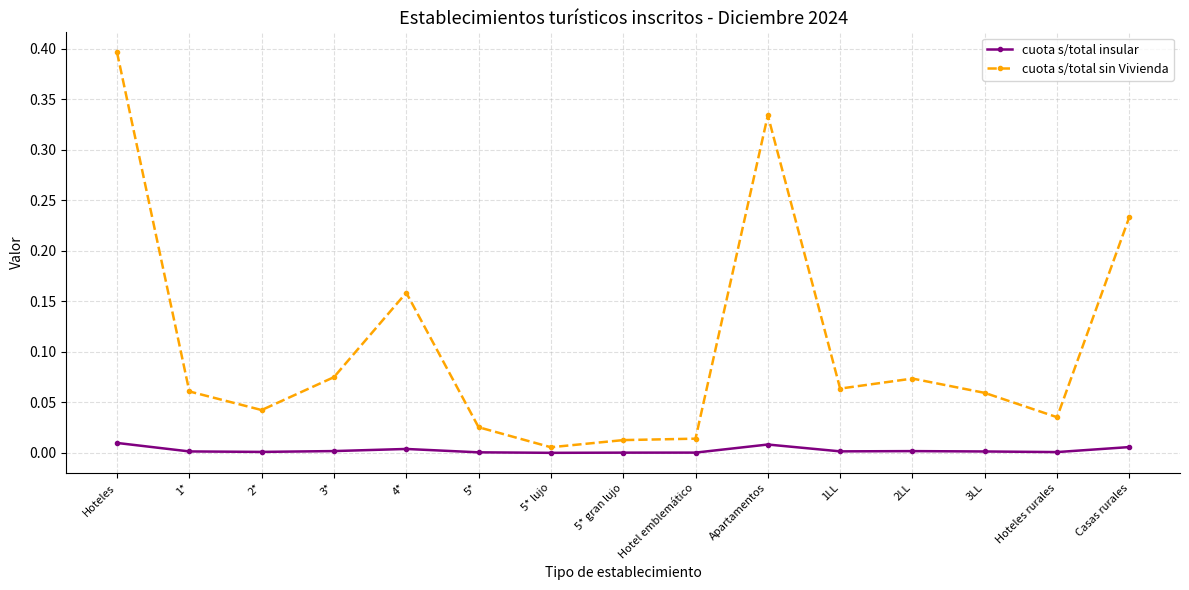

What is the label of the 15th point from the left?

Casas rurales